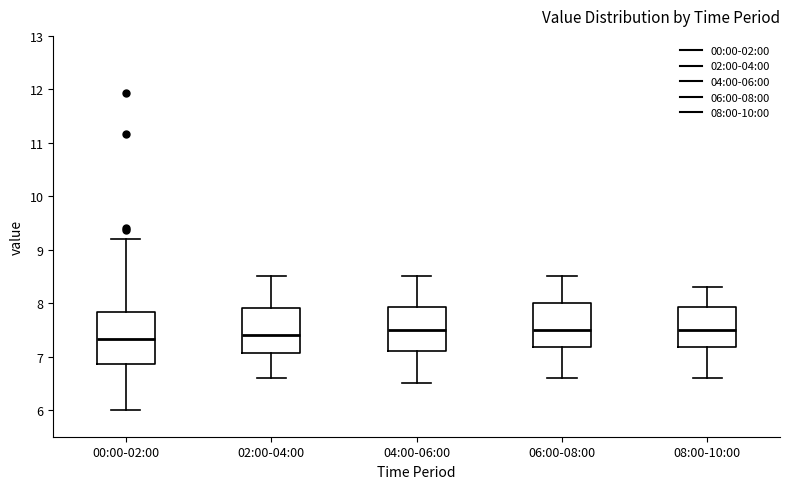

Reading left to right, transcribe this box plot: for each box, give where its median line is, the range the box spans, and where its two whiskers end, as read against the y-axis. The values are not printed on the chart, so give them approximately, as read against the axis.

00:00-02:00: median 7.3, box 6.9 to 7.8, whiskers 6.0 to 9.2
02:00-04:00: median 7.4, box 7.1 to 7.9, whiskers 6.6 to 8.5
04:00-06:00: median 7.5, box 7.1 to 7.9, whiskers 6.5 to 8.5
06:00-08:00: median 7.5, box 7.2 to 8.0, whiskers 6.6 to 8.5
08:00-10:00: median 7.5, box 7.2 to 7.9, whiskers 6.6 to 8.3